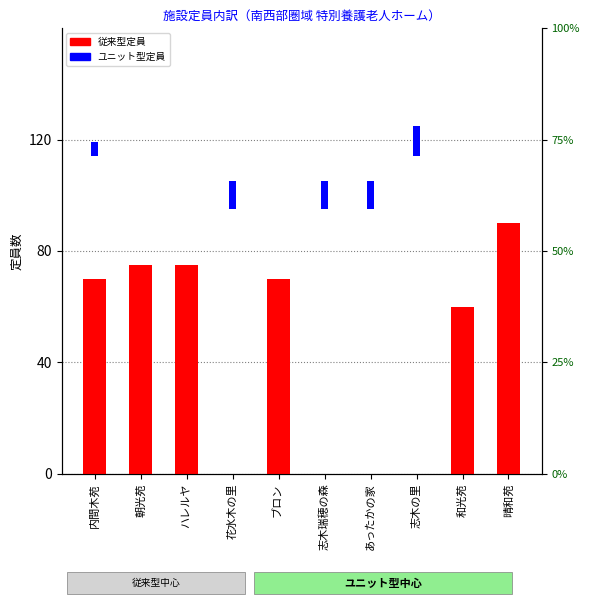

What position from the left is ハレルヤ?

3